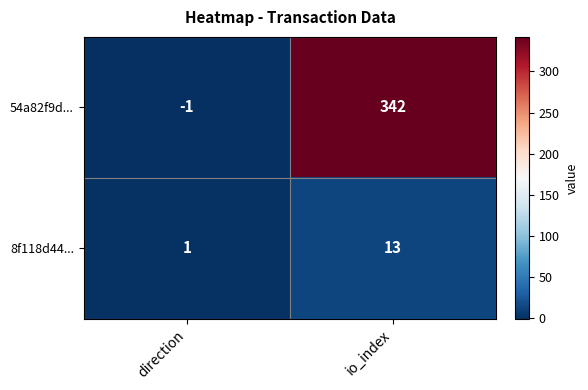

Reading right to left, what are all the values shown in this chart?

54a82f9d...: 342	-1
8f118d44...: 13	1